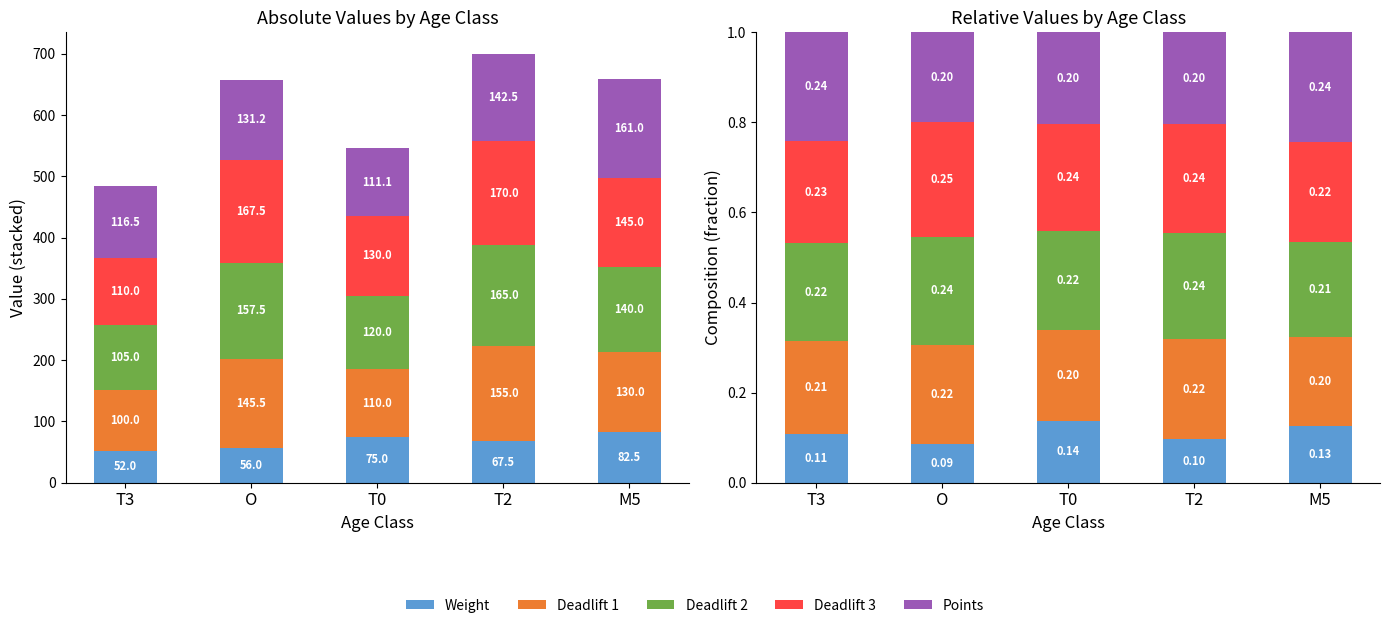

Reading left to right, list all the values displayed in this chart.

Weight: T3=0.1	O=0.1	T0=0.1	T2=0.1	M5=0.1
Deadlift 1: T3=0.2	O=0.2	T0=0.2	T2=0.2	M5=0.2
Deadlift 2: T3=0.2	O=0.2	T0=0.2	T2=0.2	M5=0.2
Deadlift 3: T3=0.2	O=0.3	T0=0.2	T2=0.2	M5=0.2
Points: T3=0.2	O=0.2	T0=0.2	T2=0.2	M5=0.2